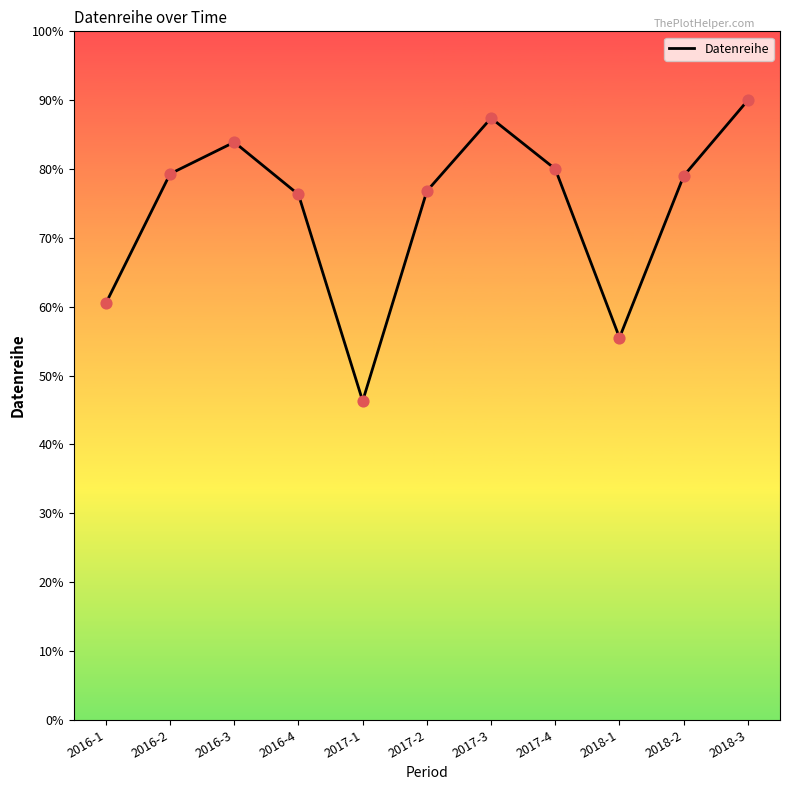

Which has a higher value, 2018-1 or 2016-2?

2016-2